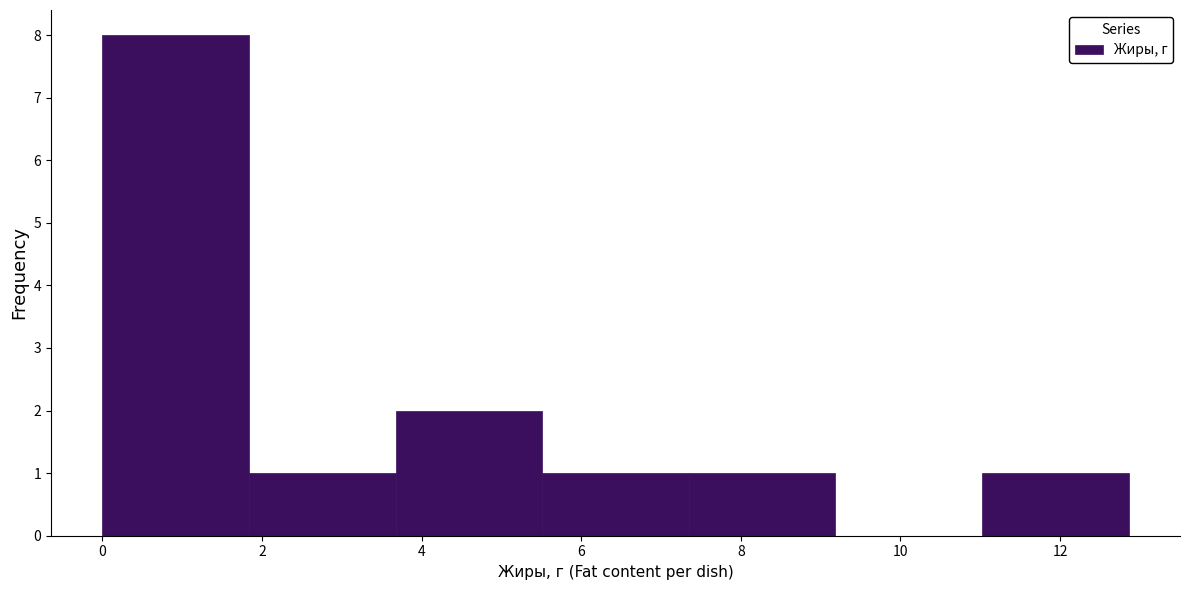

Which range on the x-axis has the tallest bar?

0.0 to 1.8